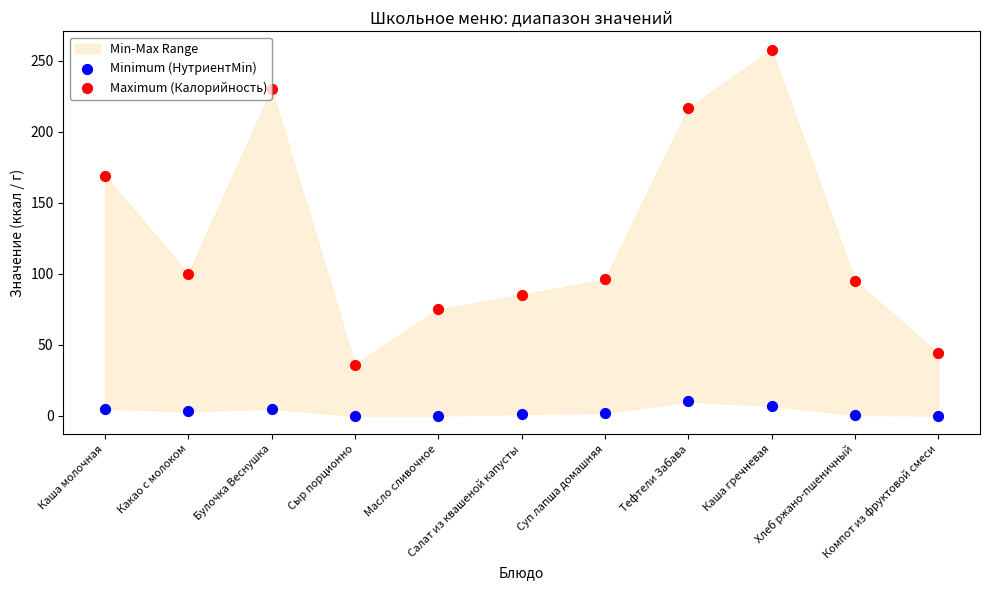

Which series has the widest spread of Y values?

Maximum (Калорийность)